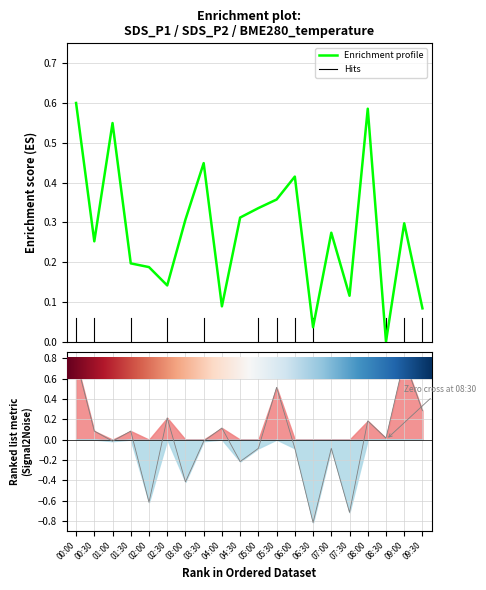

Reading left to right, extract all data points from this chart.

00:00=0.6	00:30=0.3	01:00=0.5	01:30=0.2	02:00=0.2	02:30=0.1	03:00=0.3	03:30=0.4	04:00=0.1	04:30=0.3	05:00=0.3	05:30=0.4	06:00=0.4	06:30=0.0	07:00=0.3	07:30=0.1	08:00=0.6	08:30=0.0	09:00=0.3	09:30=0.1